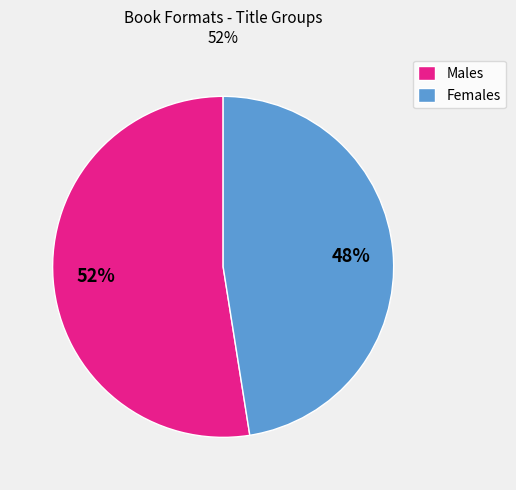

To the nearest percent, what is the average slice percentage?

50%